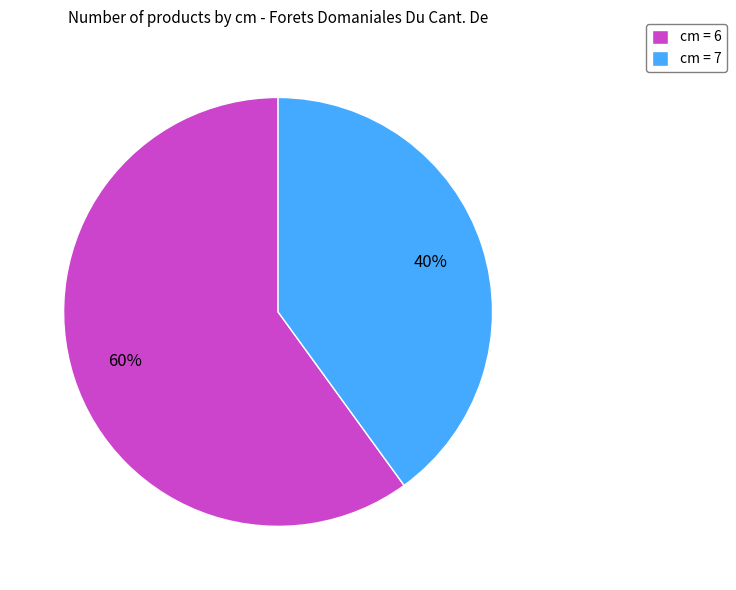

Which slice represents more than half of the pie?

cm = 6